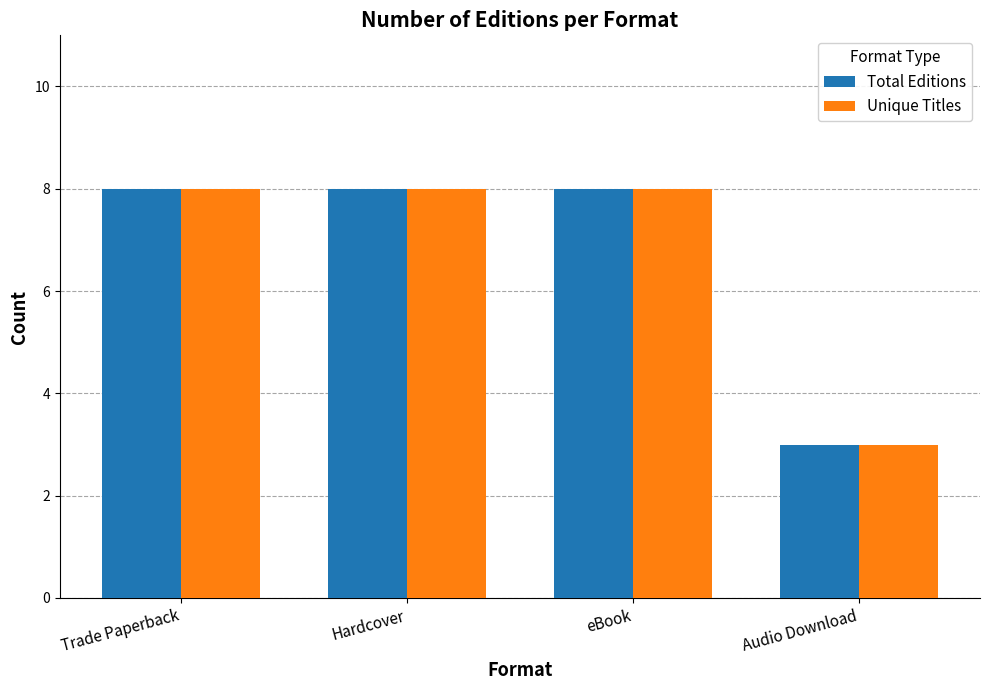

What is the difference between the second highest and minimum values in the Total Editions series?

5